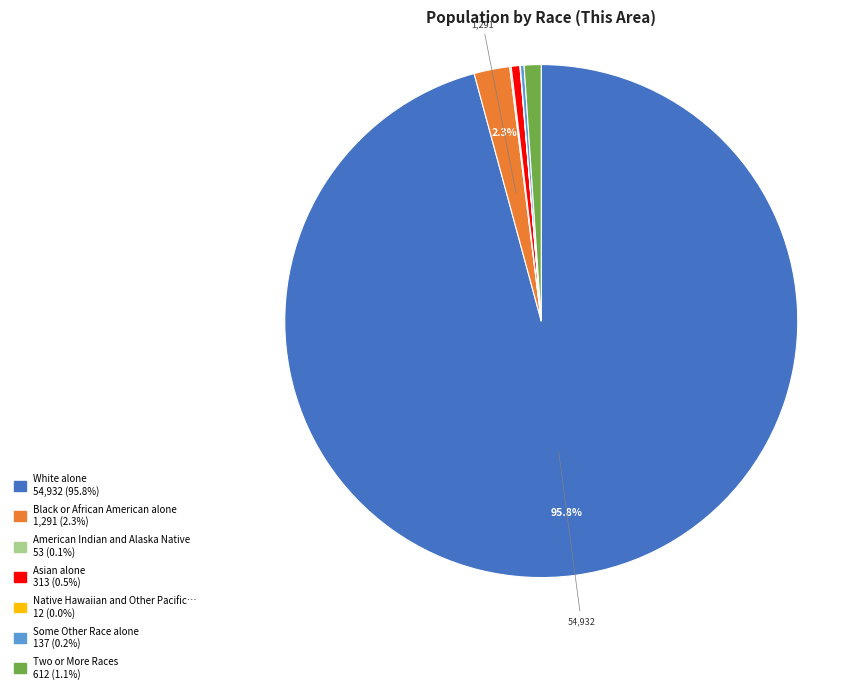

Is there any slice that represents more than half of the pie?

Yes